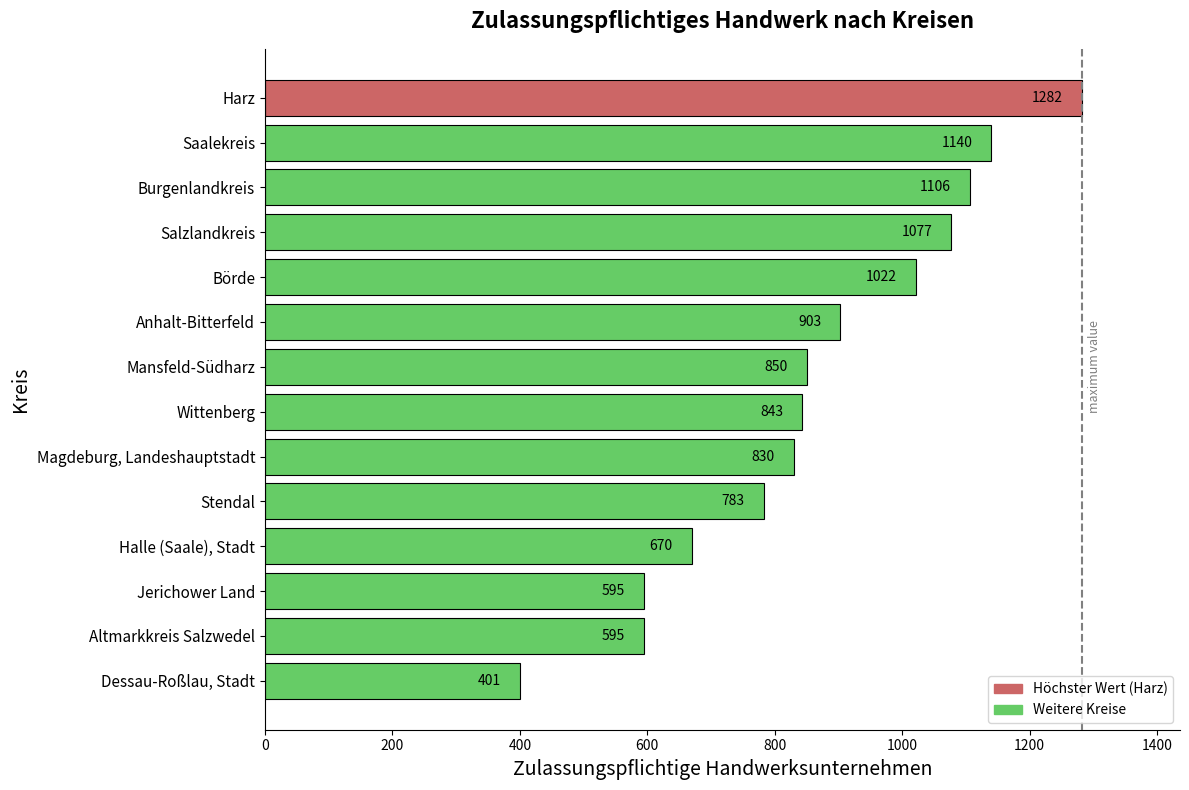

What is the difference between the second highest and second lowest values?

545